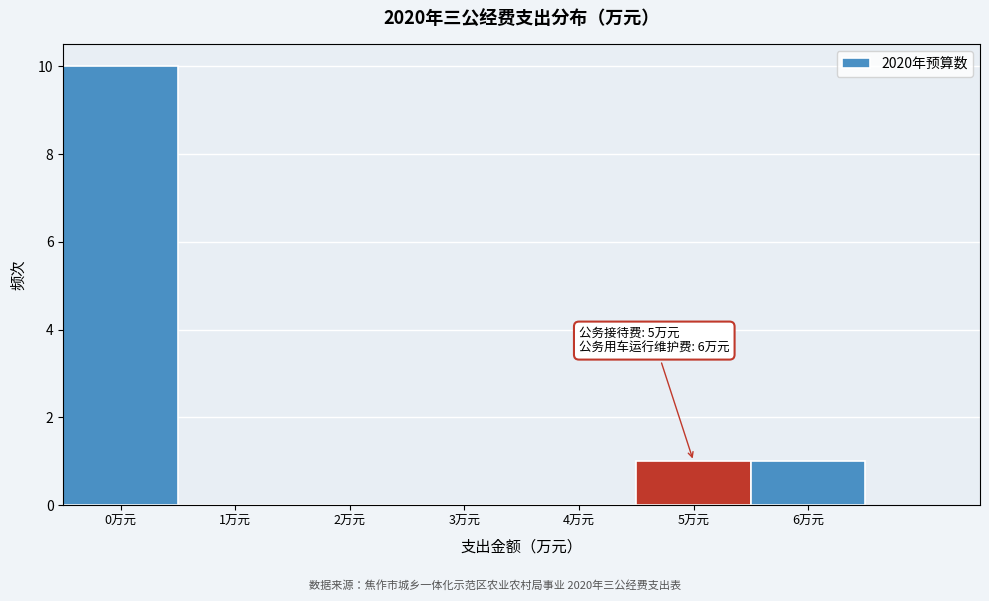

Over which range of the x-axis is the bar tallest?

-0.5 to 0.5